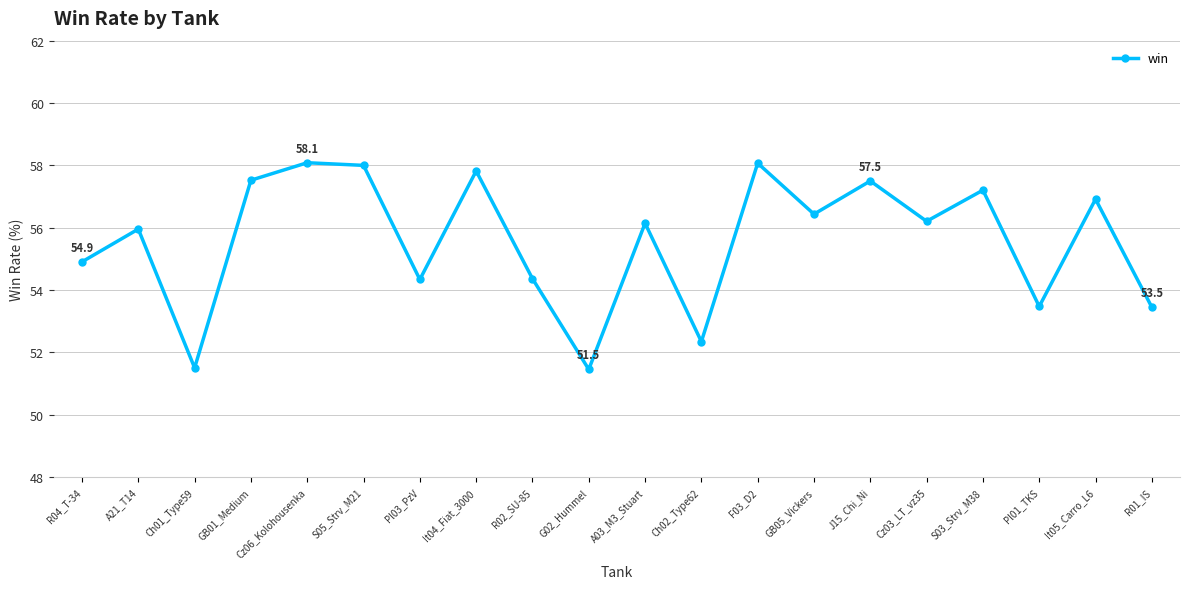

What is the greatest value displayed?

58.1